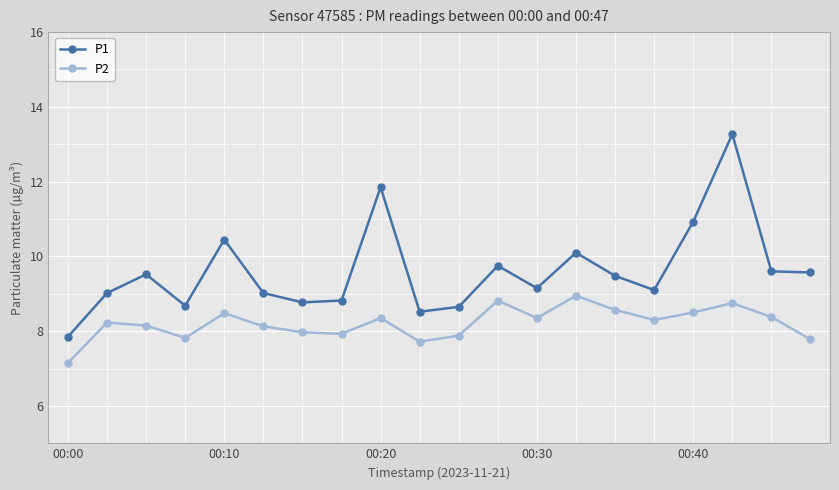

Does the chart display data point markers on the line(s)?

Yes